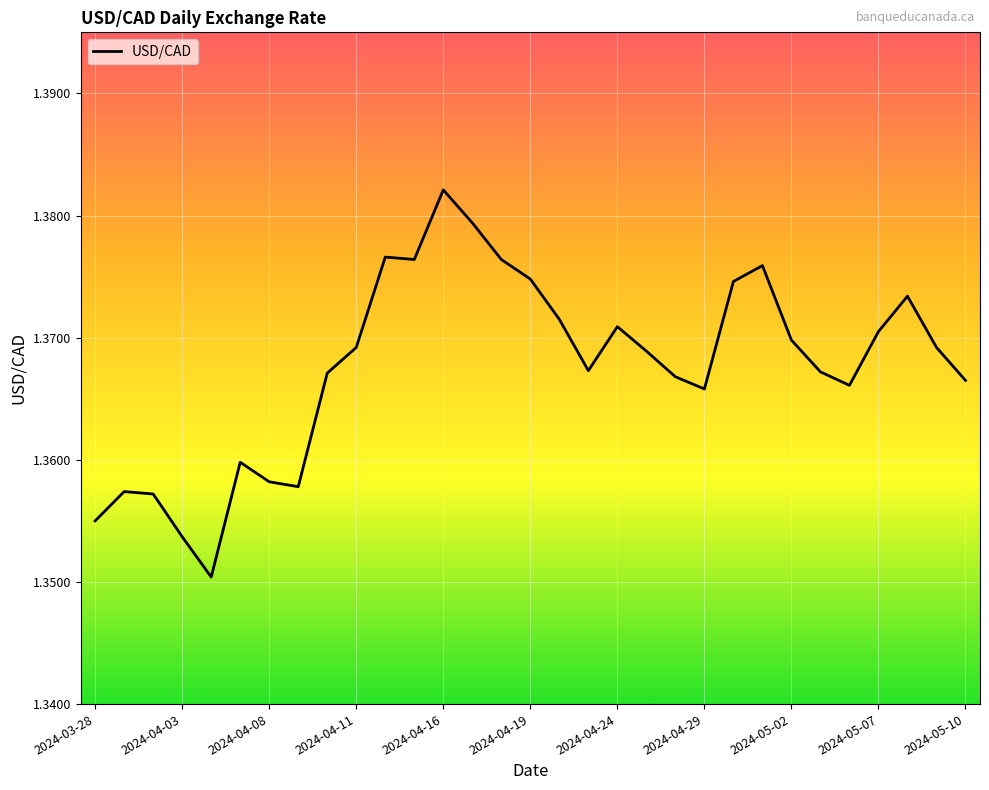

How many values are between 1 and 2?

31